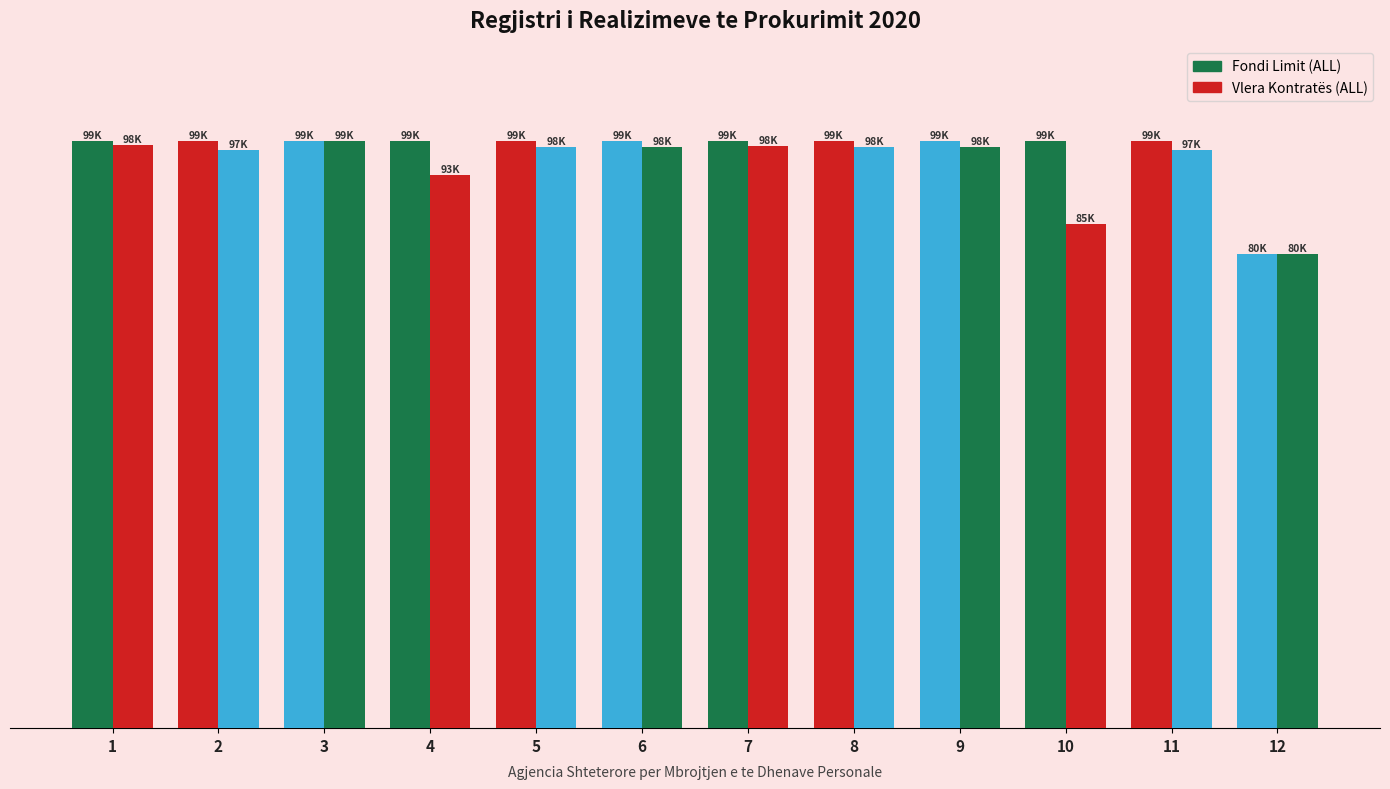

Reading right to left, extract all data points from this chart.

Fondi Limit: 12=80000	11=99000	10=99000	9=99000	8=99000	7=99000	6=99000	5=99000	4=99000	3=99000	2=99000	1=99000
Vlera kontrates: 12=80000	11=97500	10=85000	9=98000	8=98000	7=98136	6=98000	5=98000	4=93350	3=99000	2=97500	1=98333